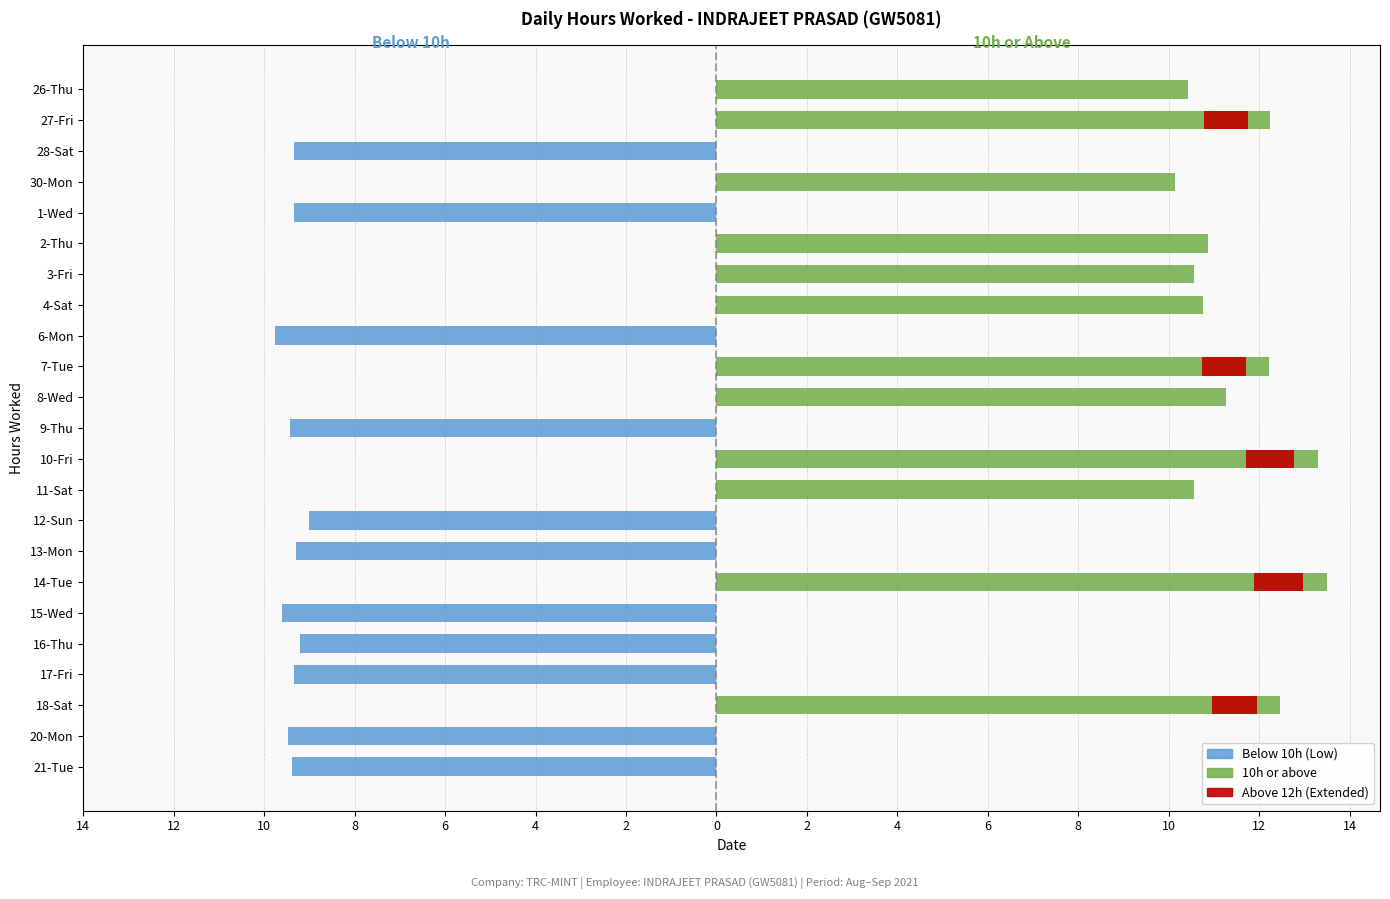

Which series has the largest range (max minus min)?

10h or above (Normal/High)